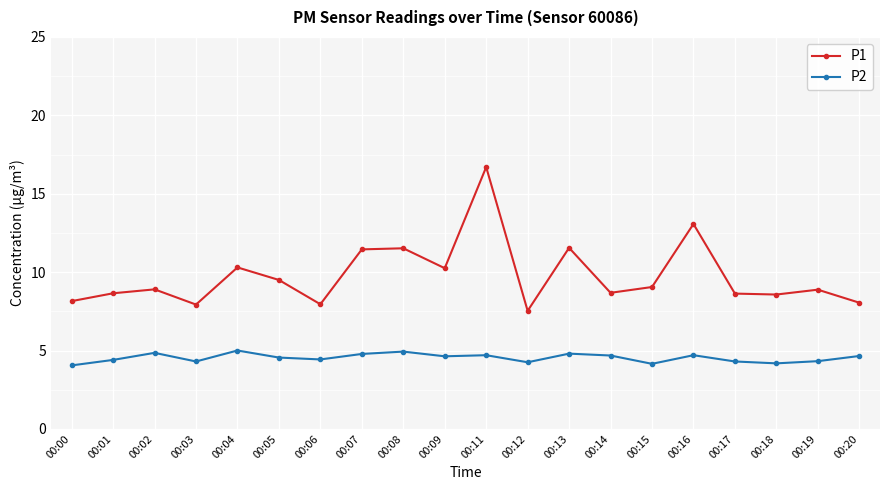

True or false: P1 and P2 cross at least once.

False